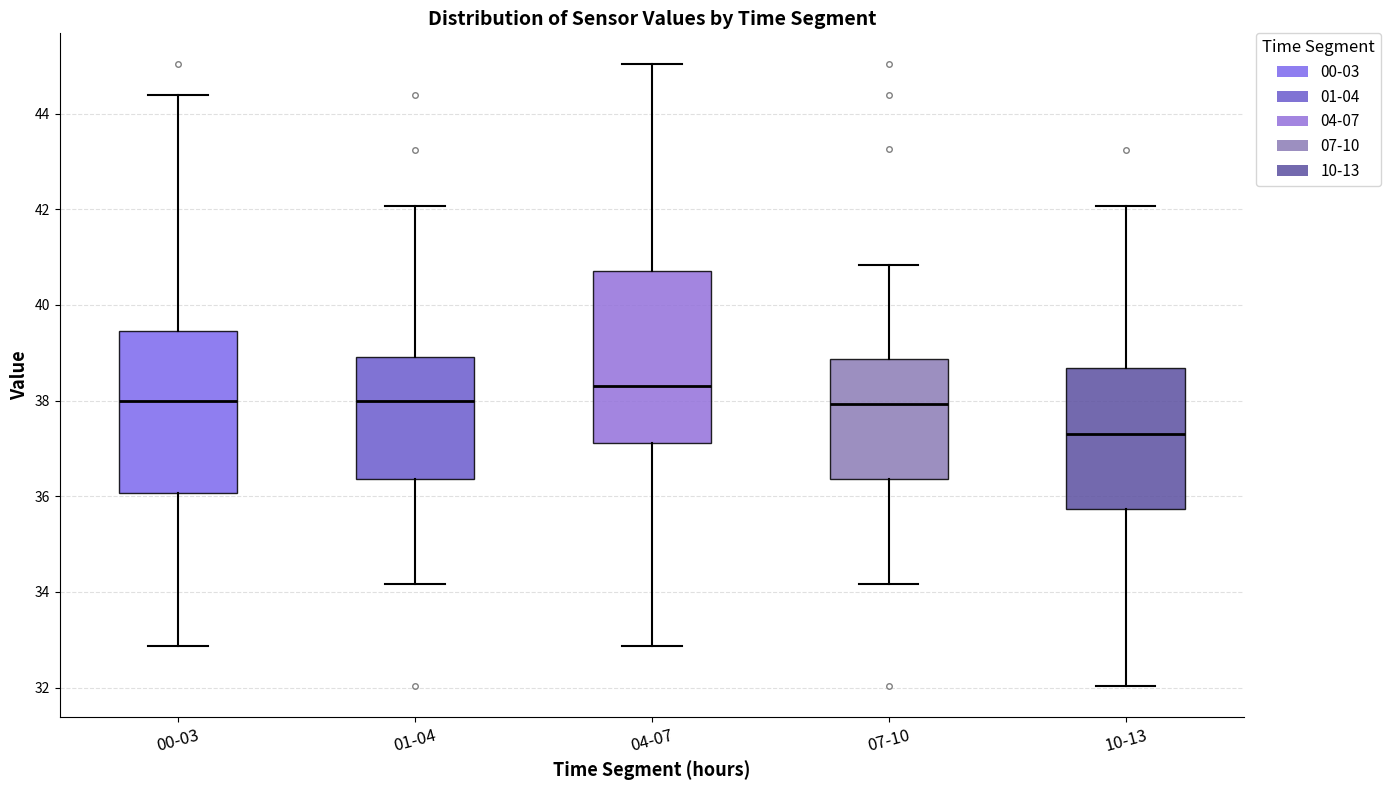

Reading left to right, read every box against the y-axis: the position of its median line, the range the box covers, and the ends of its whiskers. The values are not printed on the chart, so give them approximately, as read against the axis.

00-03: median 38.0, box 36.0 to 39.4, whiskers 32.8 to 44.4
01-04: median 38.0, box 36.4 to 39.0, whiskers 34.2 to 42.0
04-07: median 38.4, box 37.2 to 40.8, whiskers 32.8 to 45.0
07-10: median 38.0, box 36.4 to 38.8, whiskers 34.2 to 40.8
10-13: median 37.4, box 35.8 to 38.6, whiskers 32.0 to 42.0